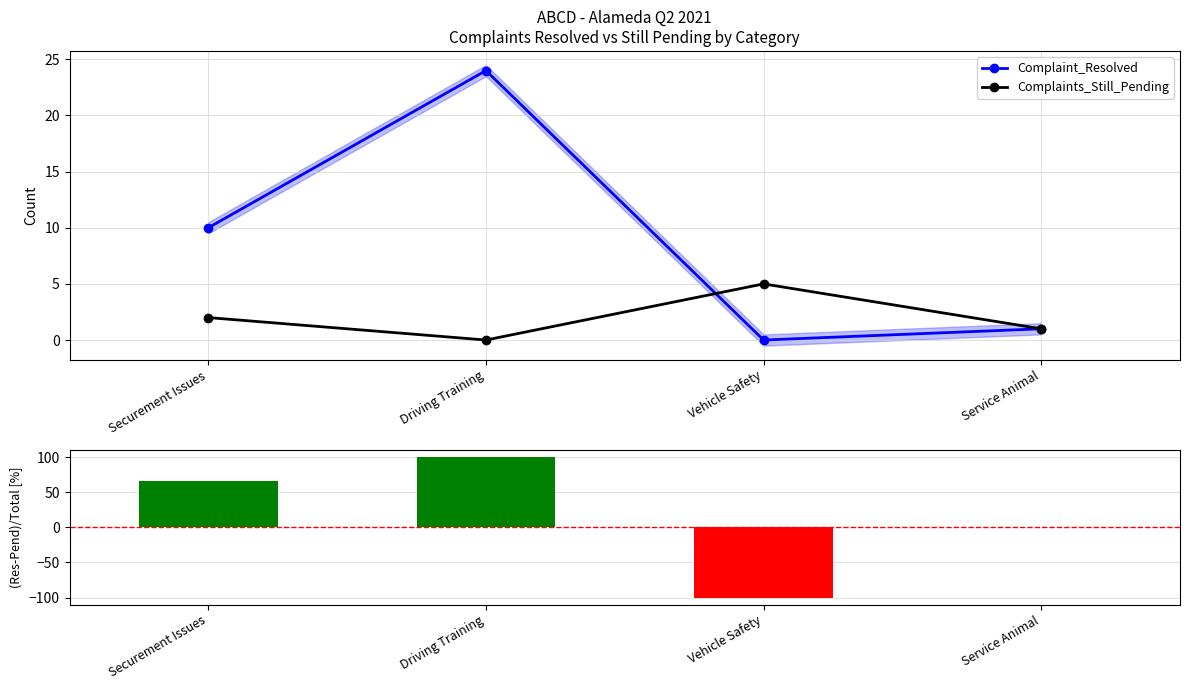

List the labels in order of Complaint_Resolved value, largest first.

Driving Training, Securement Issues, Service Animal, Vehicle Safety